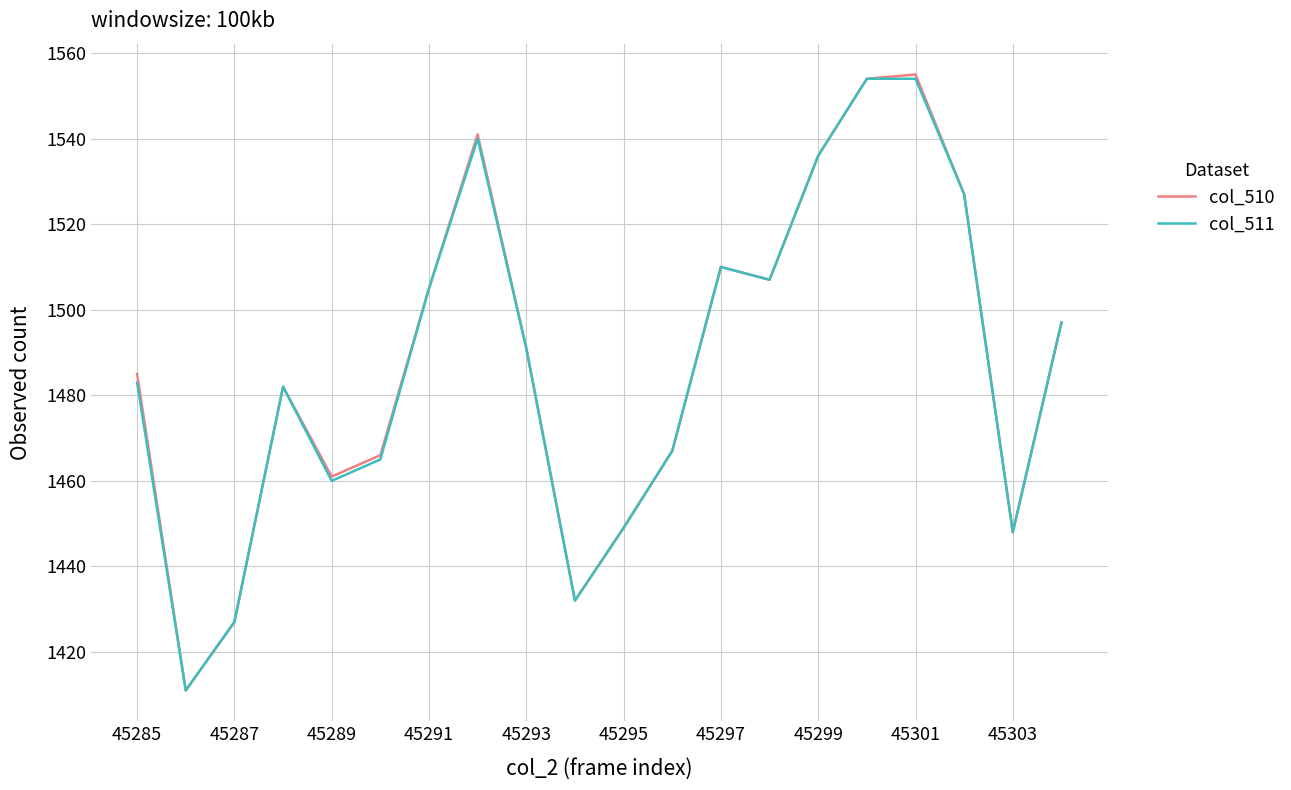

What is the greatest value displayed?

1555